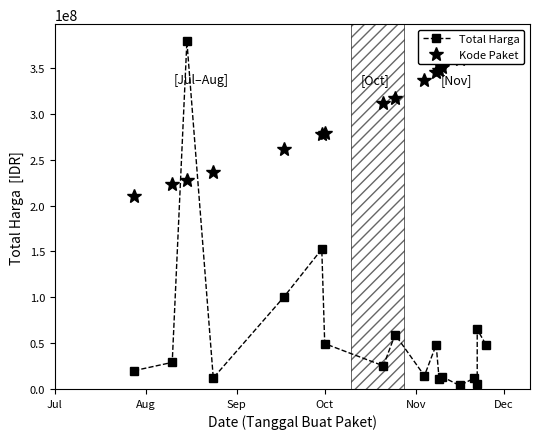

Rank the series by their average value, from highest to lowest.

Kode Paket, Total Harga